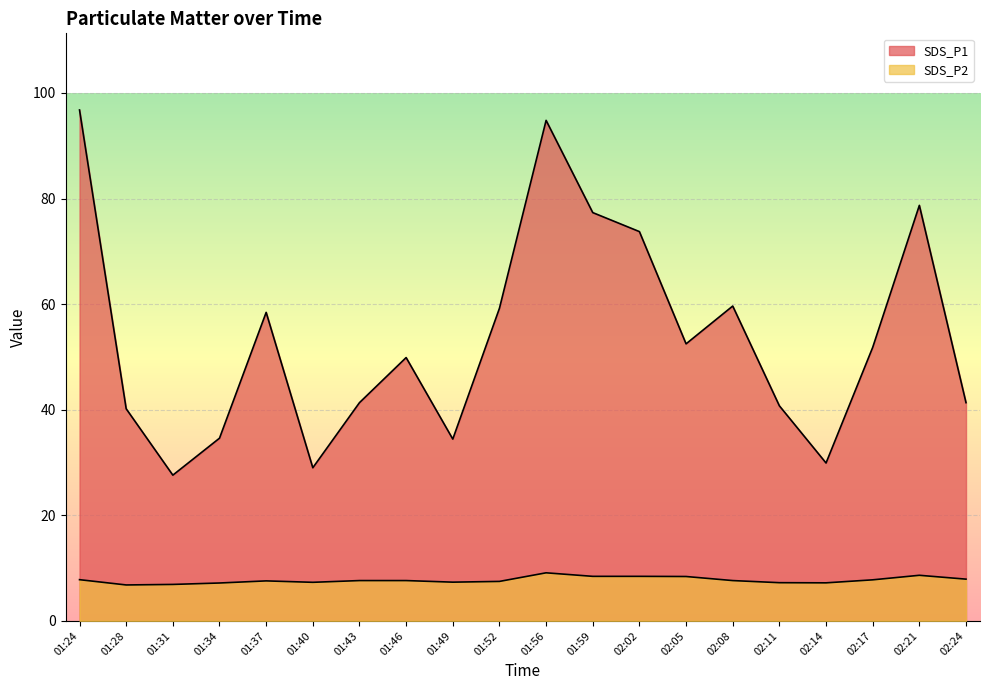

True or false: SDS_P2 has more than 0 interior local peaks.

True